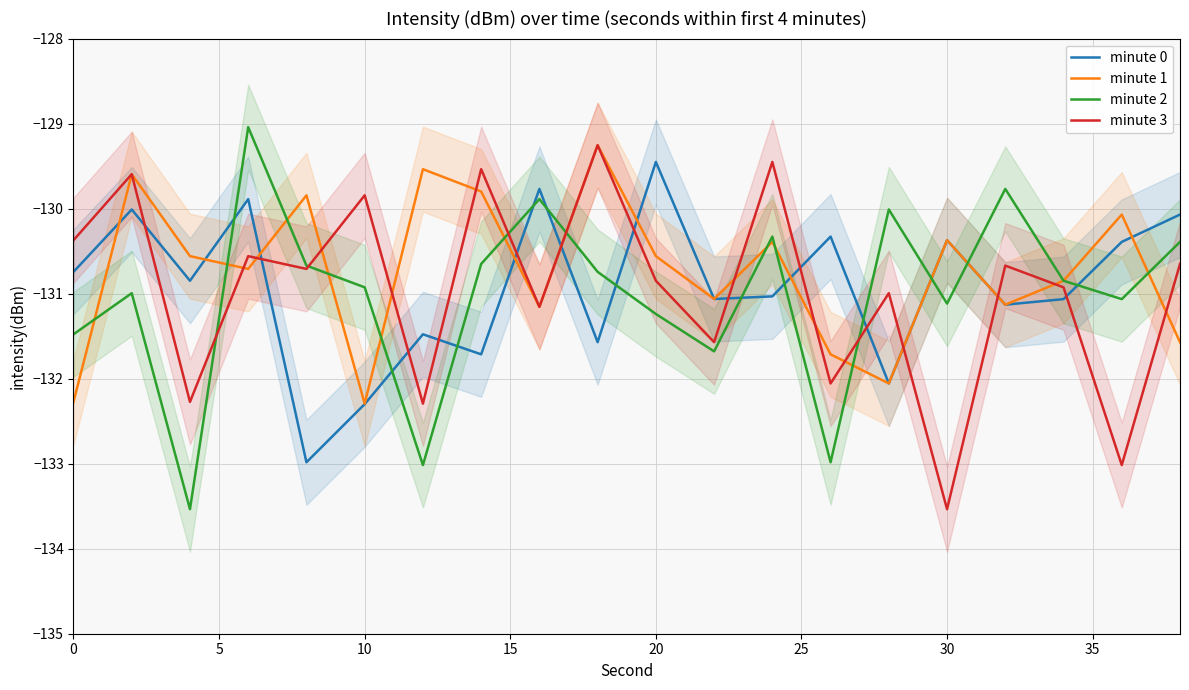

In minute 3, how many points are higher than both neighbors (excluding endpoints)?

8